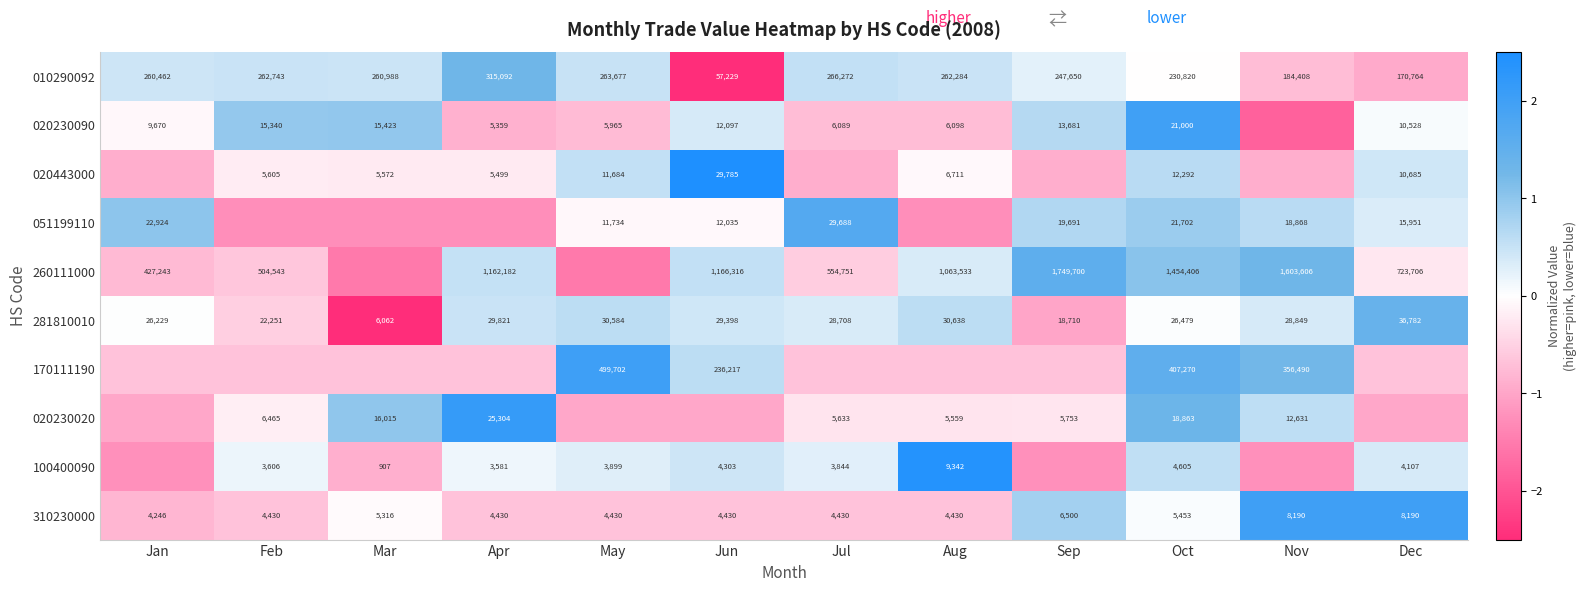

Count the number of data series in this chart.

10